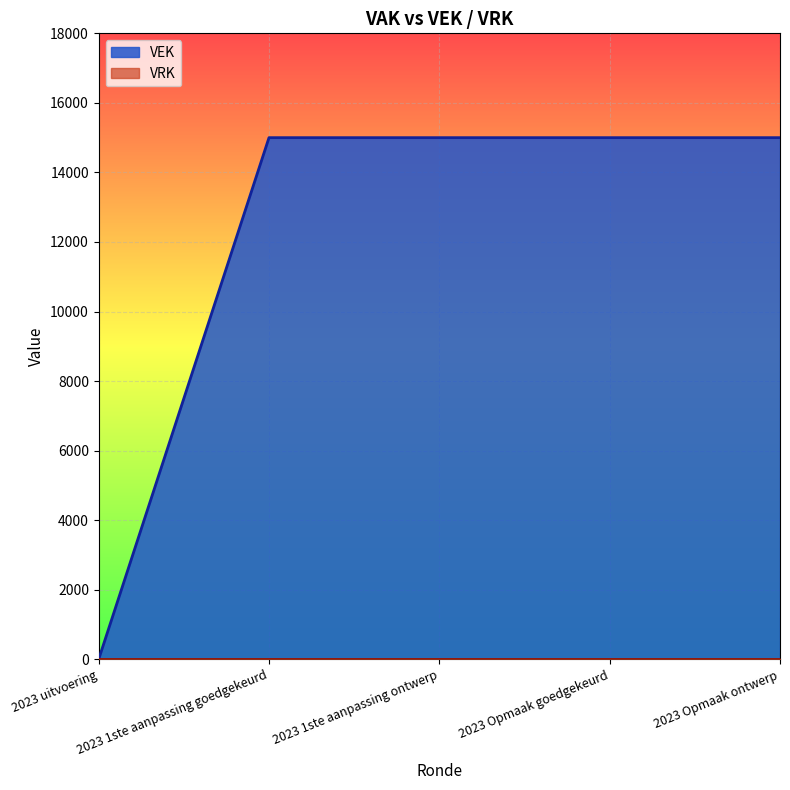

Reading left to right, transcribe all the data shown in this chart.

2023 uitvoering=0	2023 1ste aanpassing goedgekeurd=15000	2023 1ste aanpassing ontwerp=15000	2023 Opmaak goedgekeurd=15000	2023 Opmaak ontwerp=15000